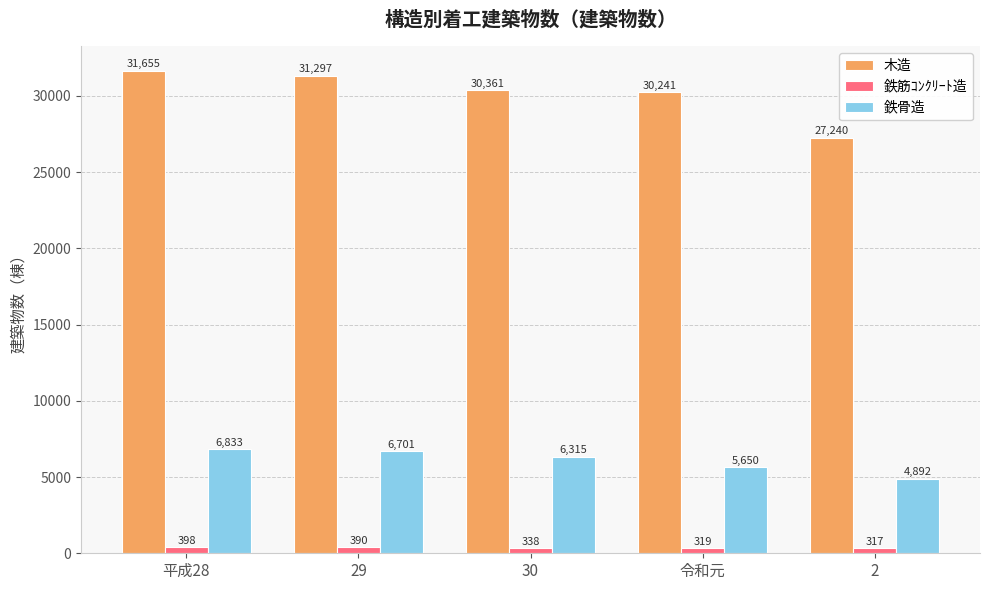

Reading right to left, list all the values displayed in this chart.

木造: 2=27240	令和元=30241	30=30361	29=31297	平成28=31655
鉄筋ｺﾝｸﾘｰﾄ造: 2=317	令和元=319	30=338	29=390	平成28=398
鉄骨造: 2=4892	令和元=5650	30=6315	29=6701	平成28=6833